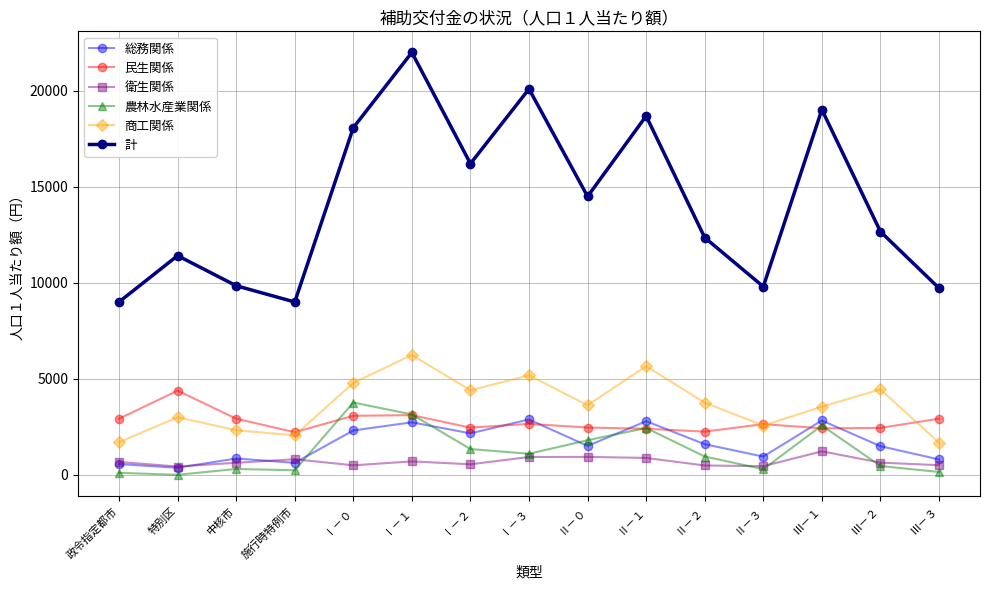

Which series has the largest range (max minus min)?

計